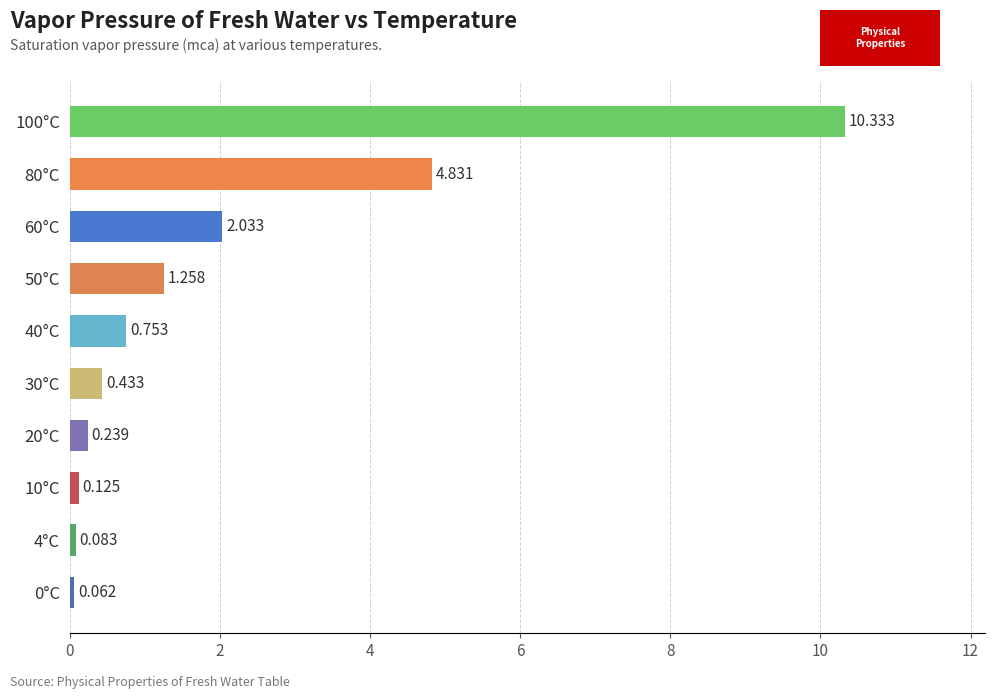

What is the average value?

2.0